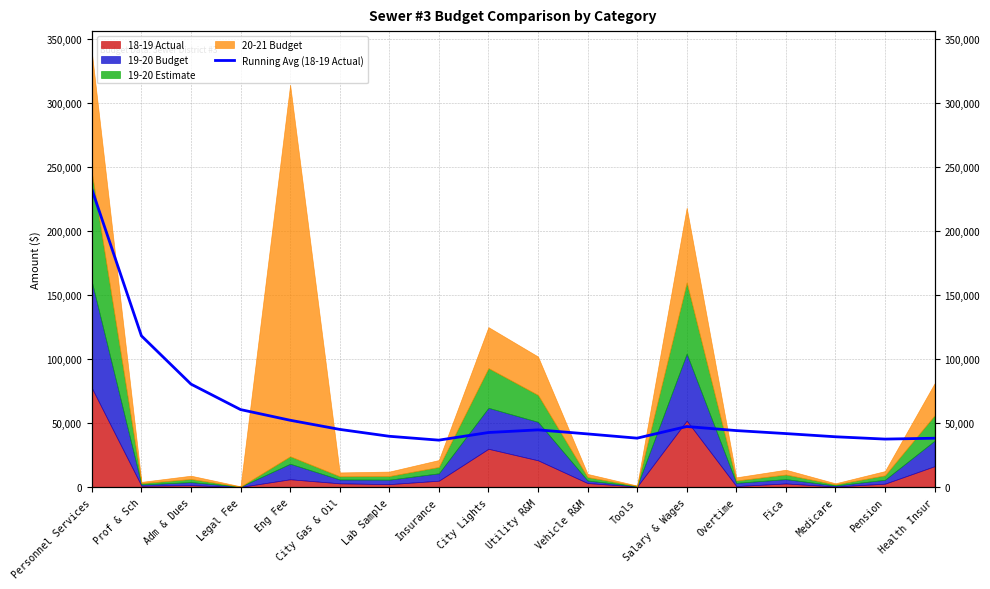

What is the change in value from City Gas & Oil to Medicare?

-5753.8